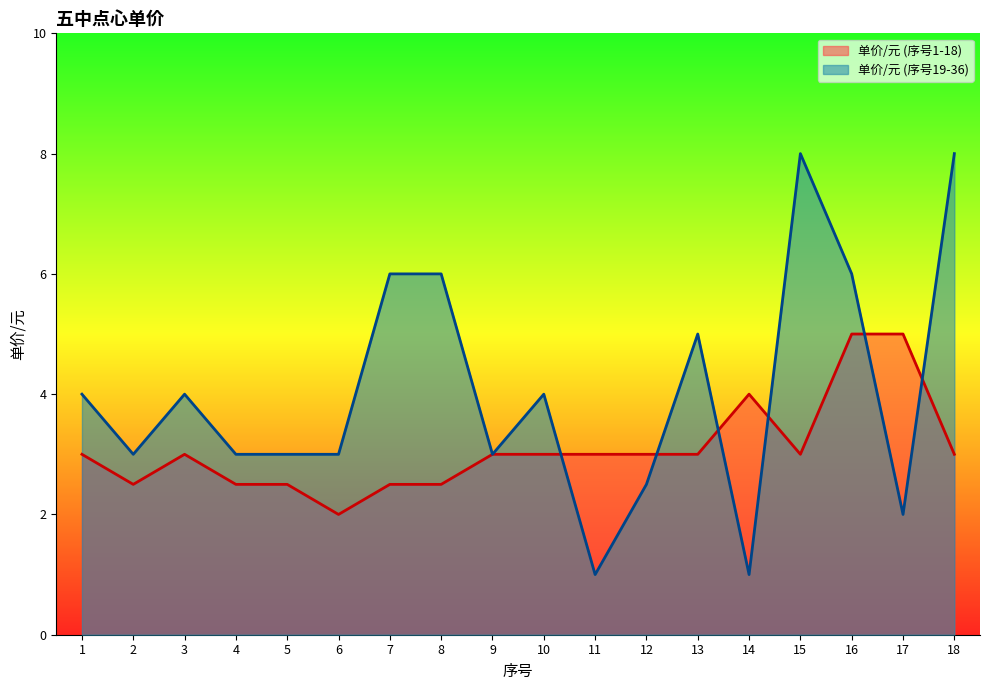

Which category has the highest value in the 单价/元 (序号1-18) series?

16